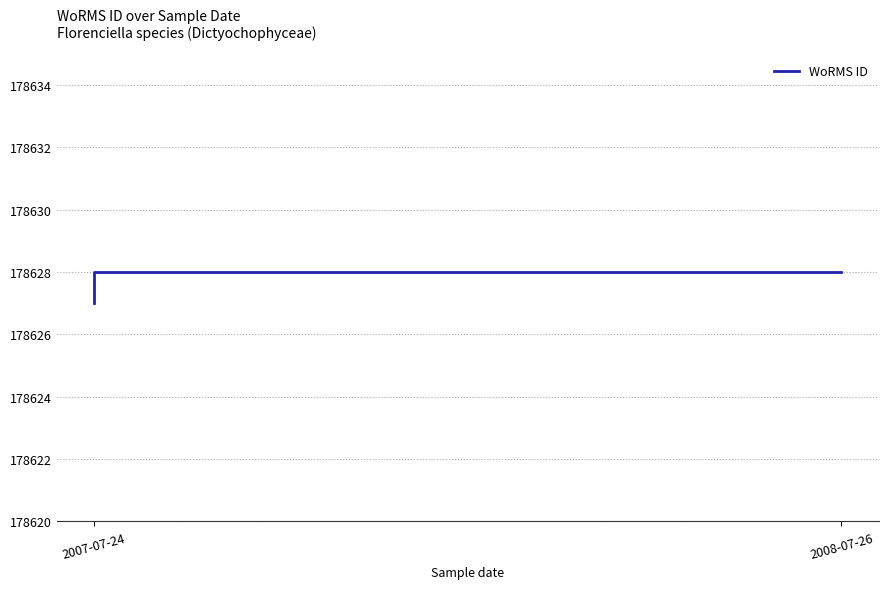

What is the change in value from 2007-07-24 to 2008-07-26?

+1